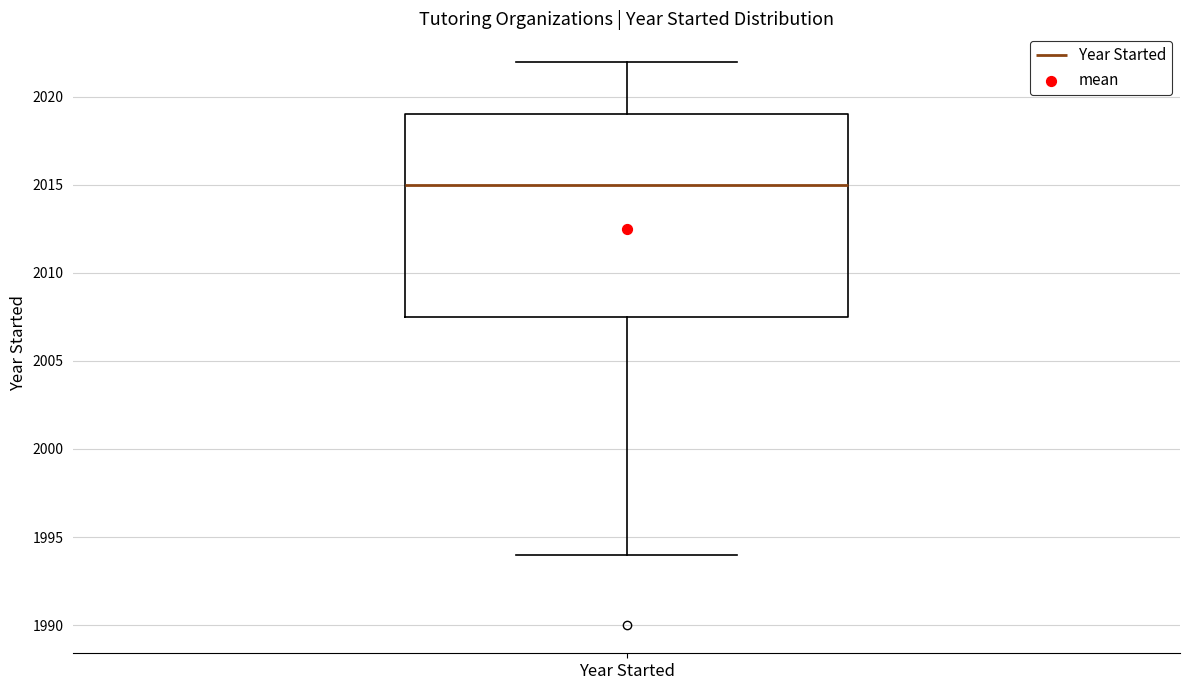

Read this box plot against the y-axis: the position of the median line, the range covered by the box, and the ends of both whiskers. The values are not printed on the chart, so give them approximately, as read against the axis.

median 2015.0, box 2007.5 to 2019.0, whiskers 1994.0 to 2022.0